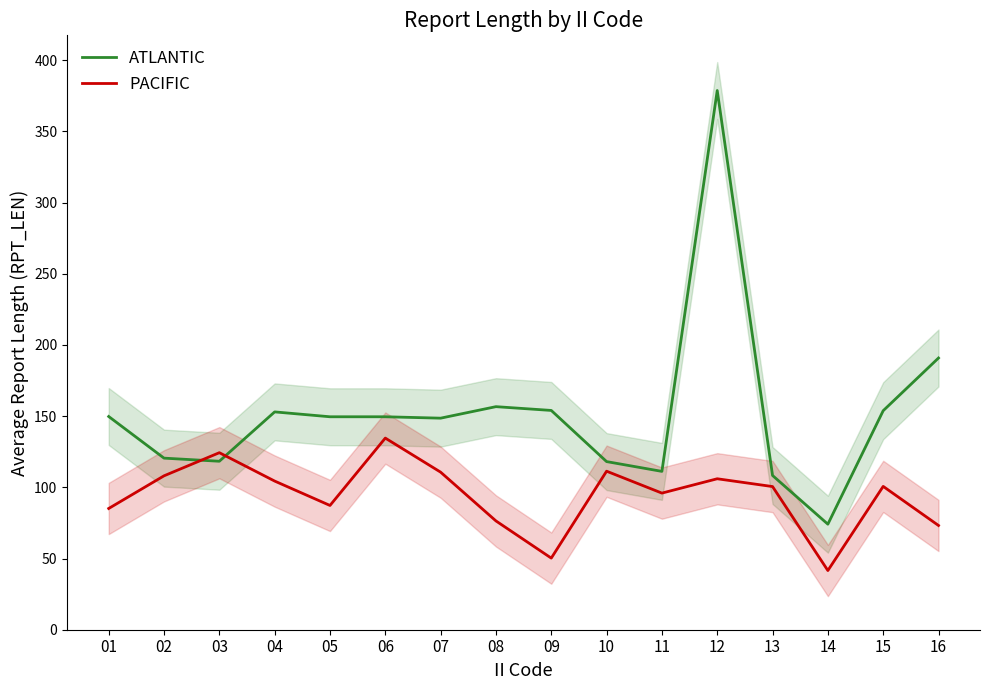

List the series in order of their peak value, lowest first.

PACIFIC, ATLANTIC